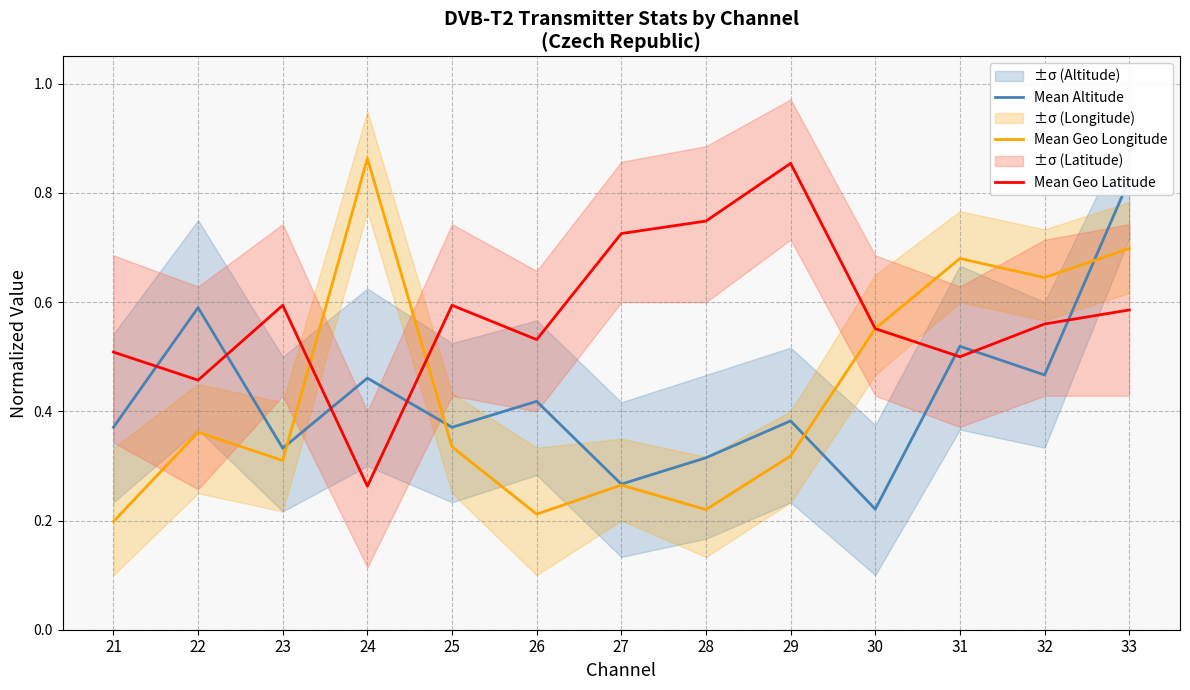

At 23, list the series in order from smallest to largest.

Mean Geo Longitude, Mean Altitude, Mean Geo Latitude